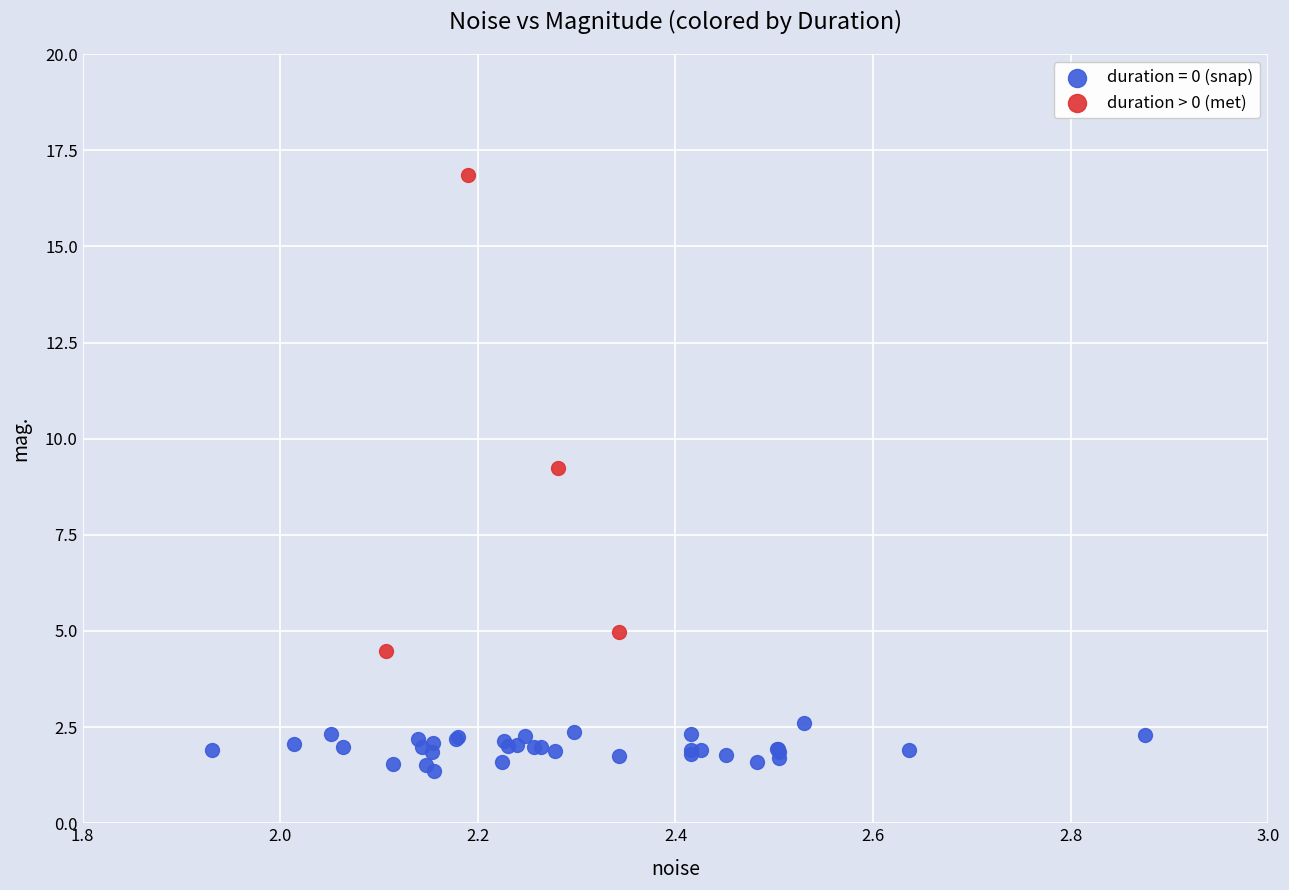

Which series contains the lowest Y value?

duration = 0 (snap)